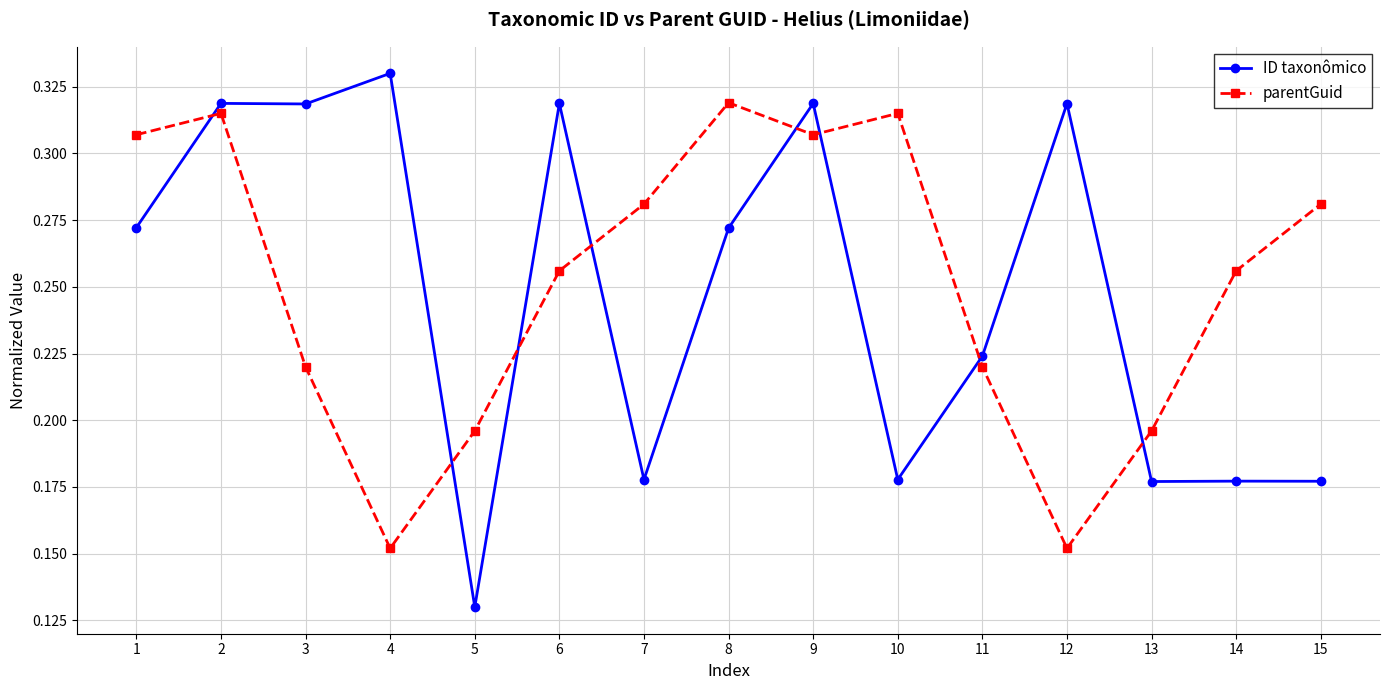

The ID taxonômico series shows 0.2 at 1. True or false?

False